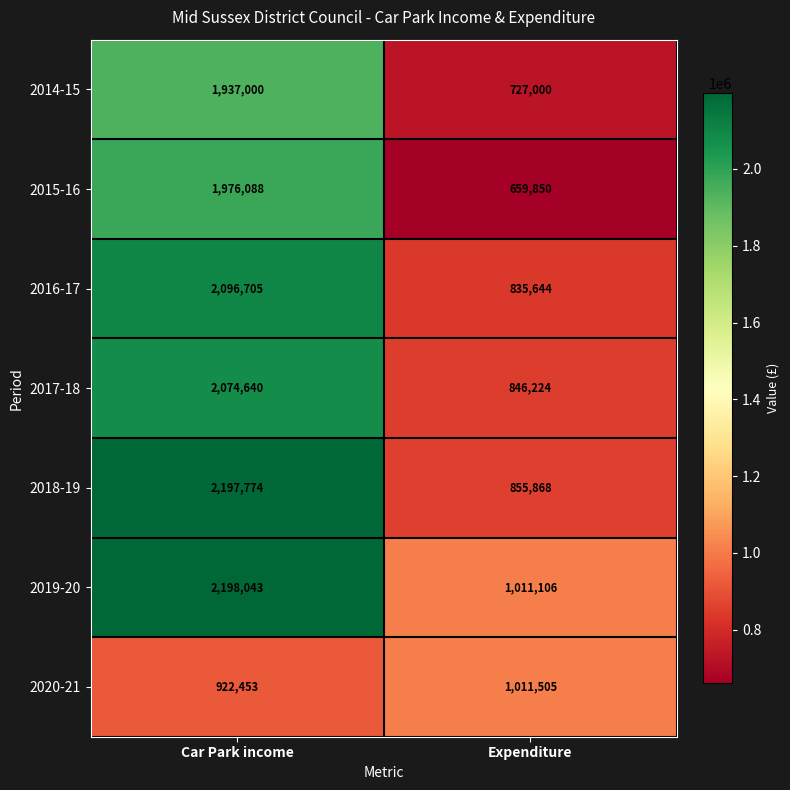

At which category does the chart reach its minimum across all series?

Expenditure